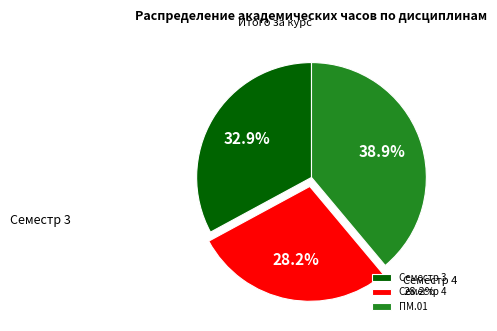

Approximately how many times larger is the value at ПМ.01 compared to Семестр 3?

1.2